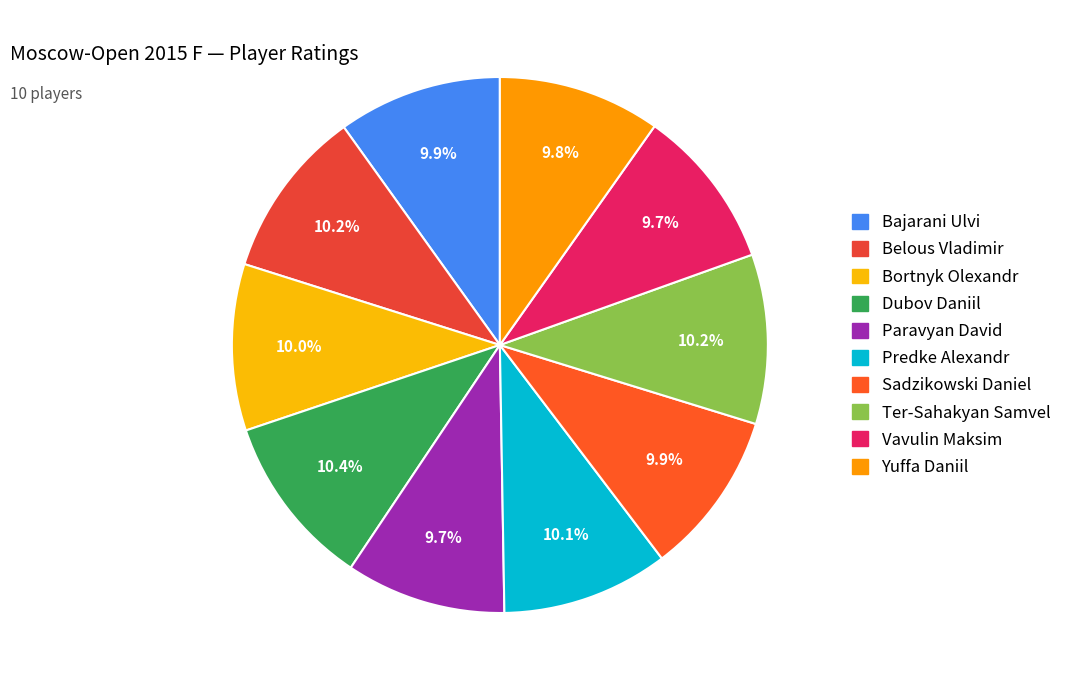

Count the number of slices in the pie.

10